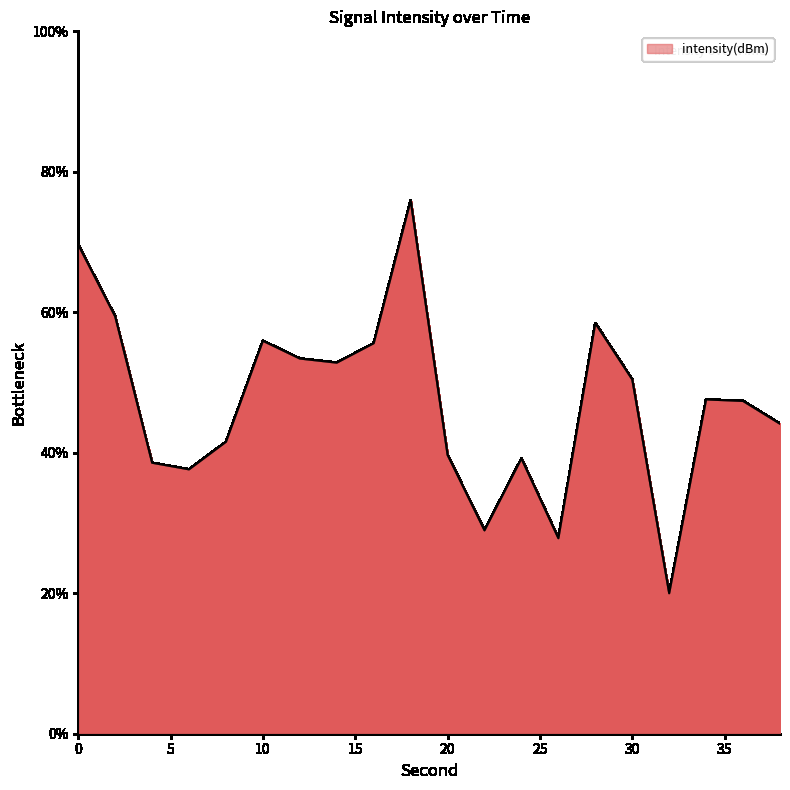

True or false: the data has more than 2 interior local peaks.

True